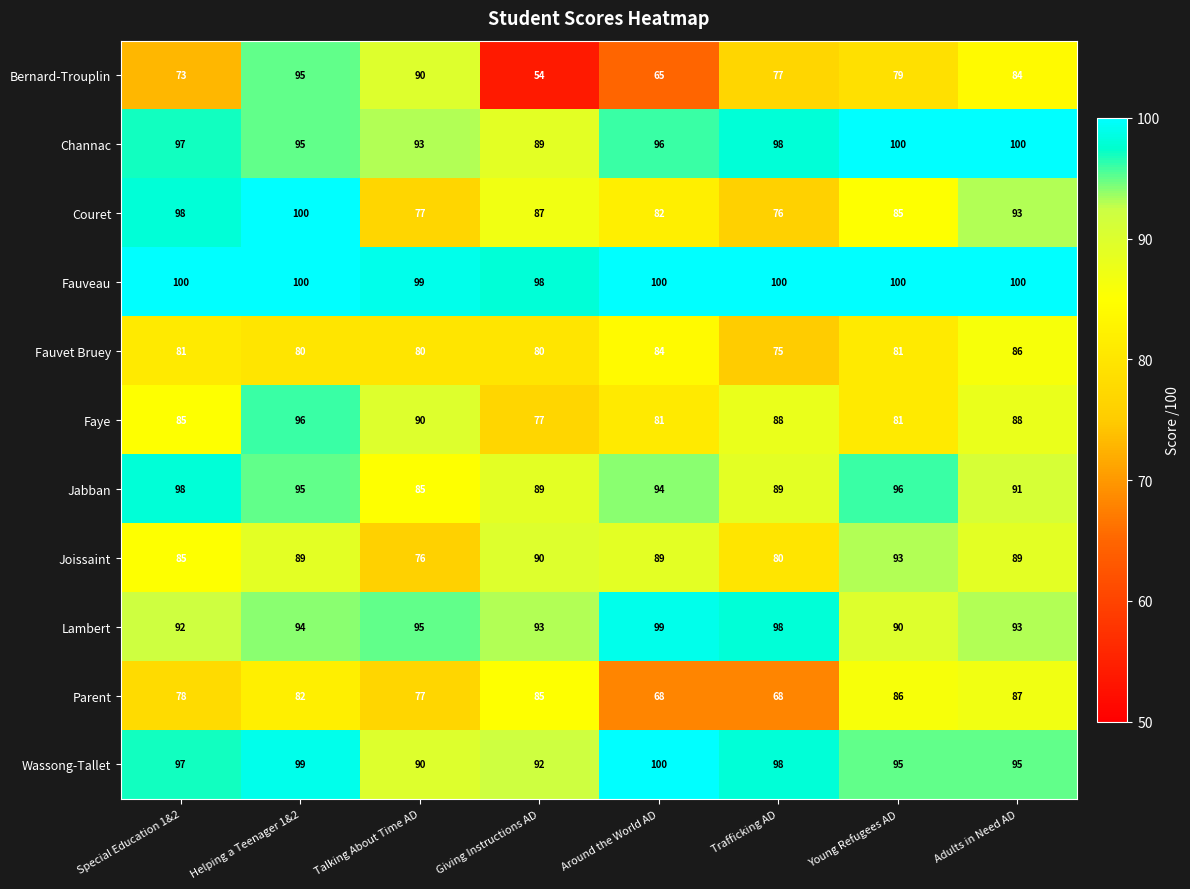

How many distinct data groups are displayed?

11